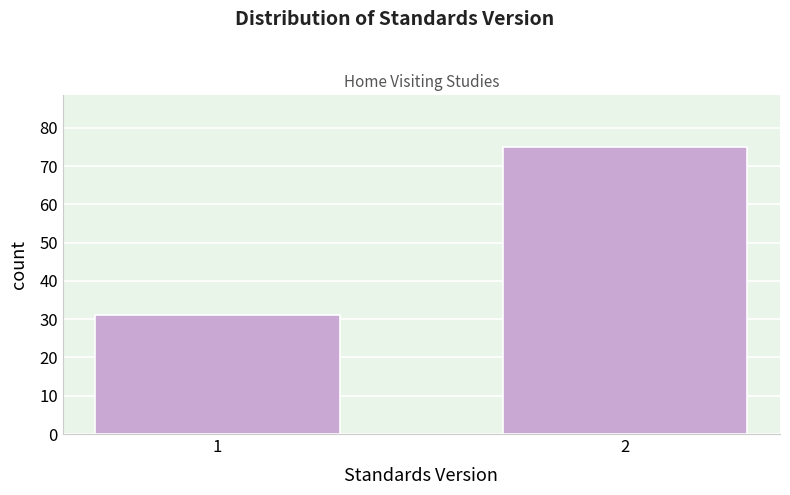

Reading left to right, transcribe all the data shown in this chart.

1=31	2=75